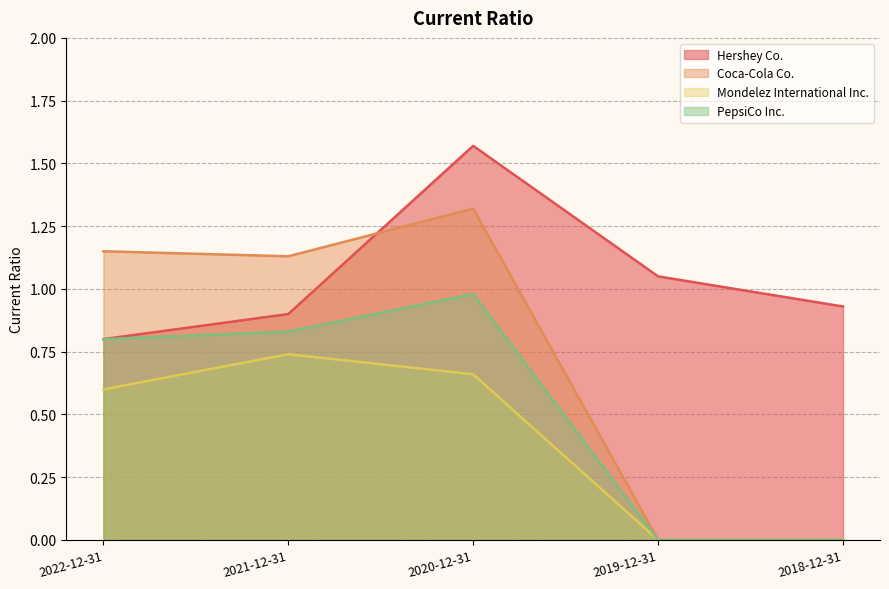

Does the chart display data point markers on the line(s)?

No